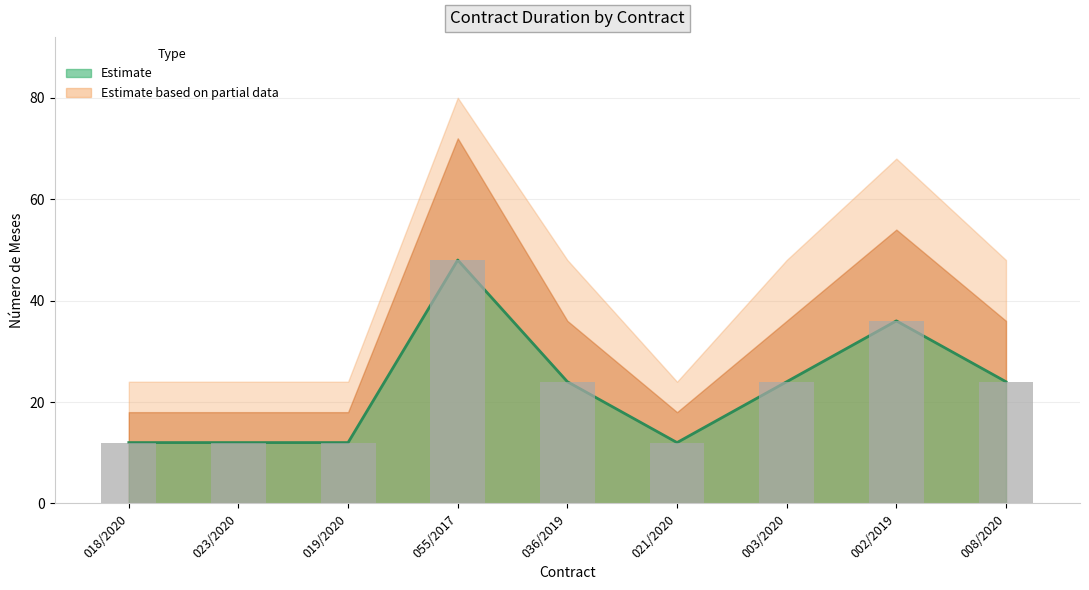

Count the number of categories in the chart.

9